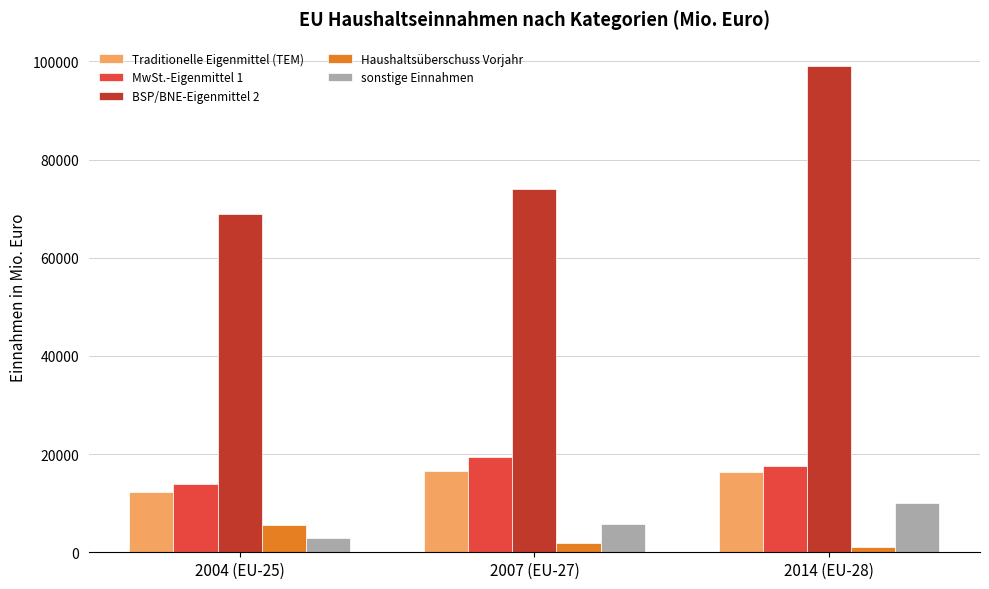

What is the sum of all Haushaltsüberschuss Vorjahr values?

8322.8